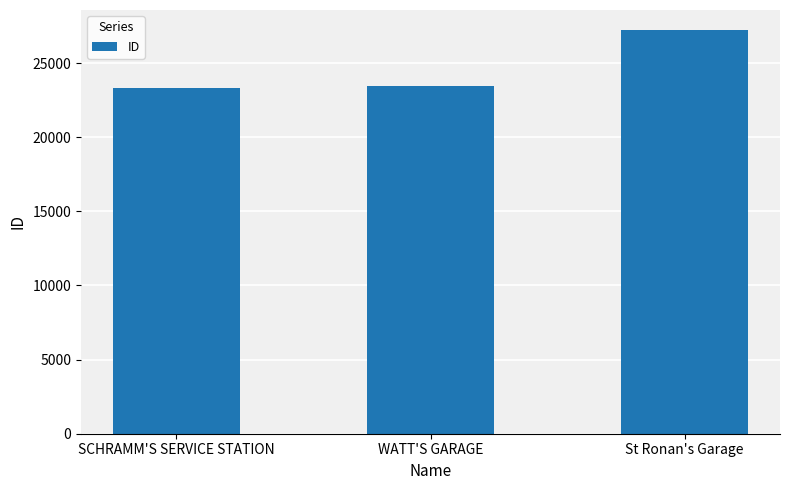

The value at SCHRAMM'S SERVICE STATION is 23331. True or false?

True